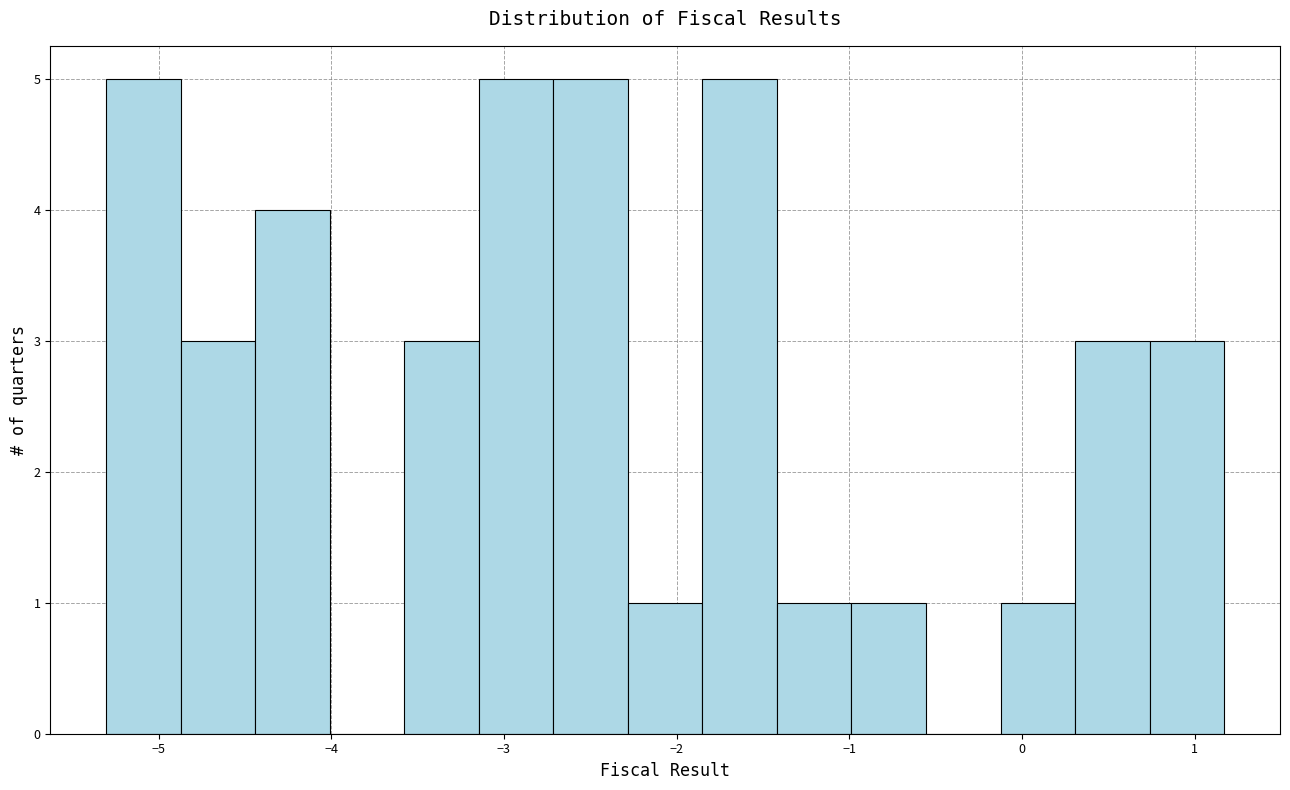

How tall is the bar that spans -2.3 to -1.9 on the x-axis? Neither the bar edges nor the heights are printed on the chart, so give them approximately, as read against the axes.

1